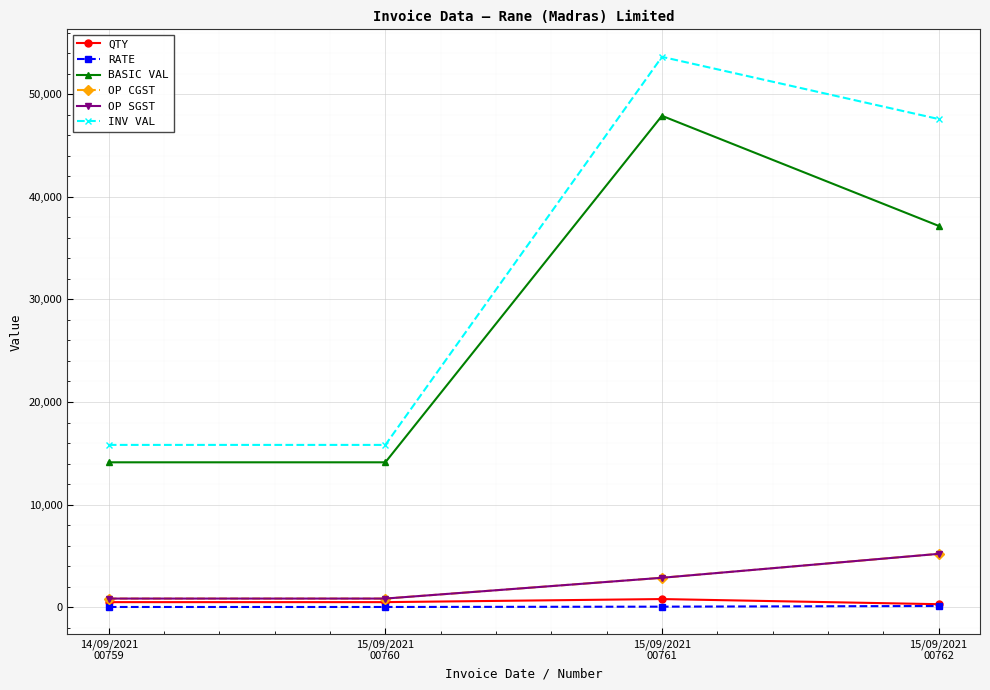

Which series has the largest total across all categories?

INV VAL